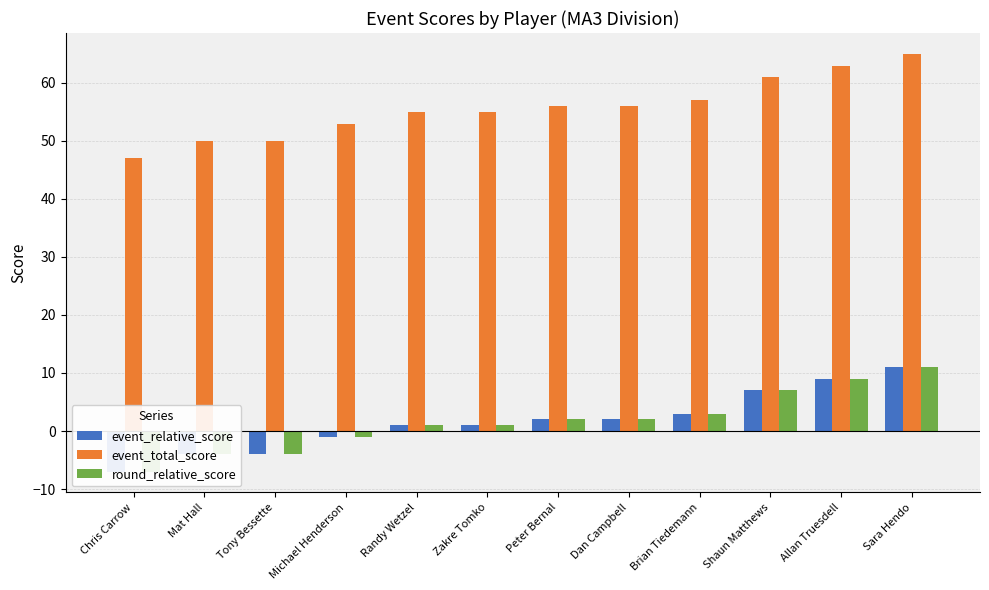

What is the difference between the second highest and second lowest values in the event_total_score series?

13